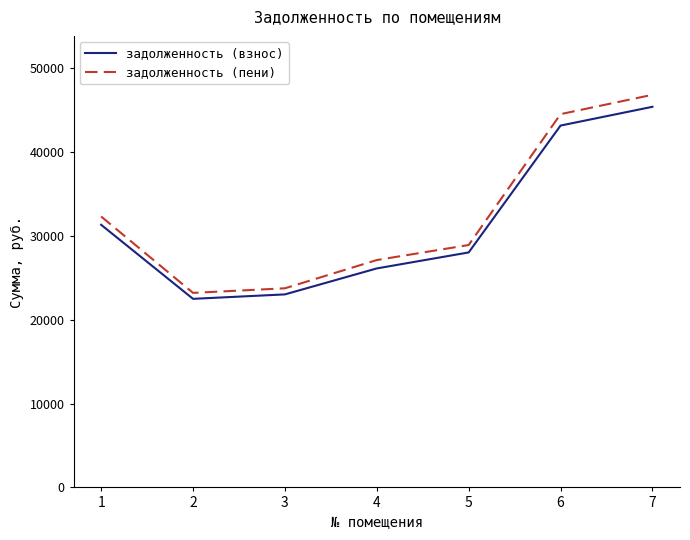

Where does the задолженность (пени) series first go above 28919?

1